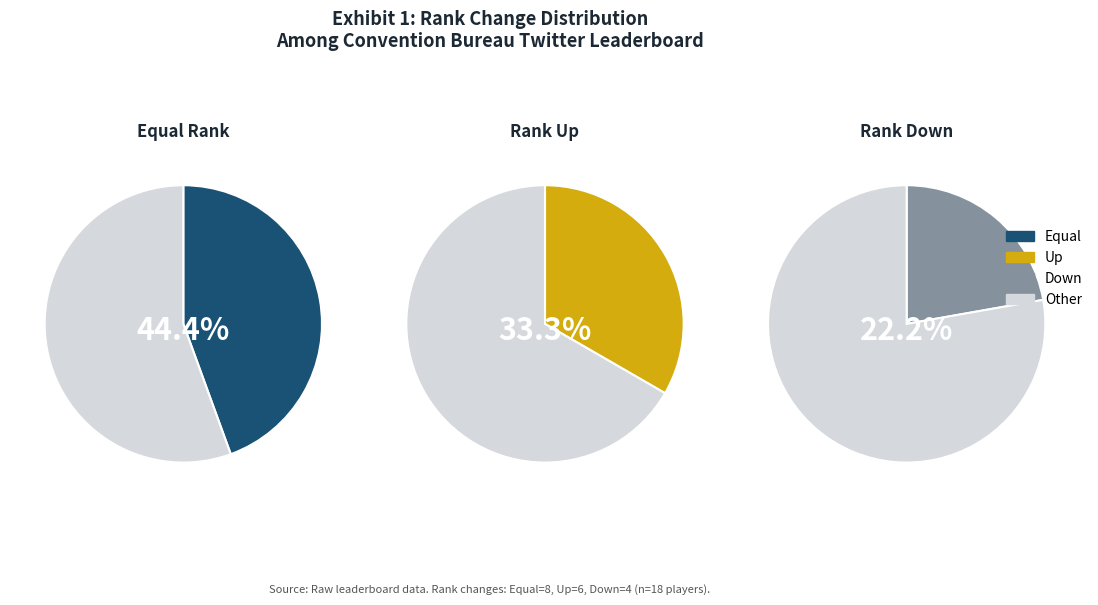

Count the number of slices in the pie.

3